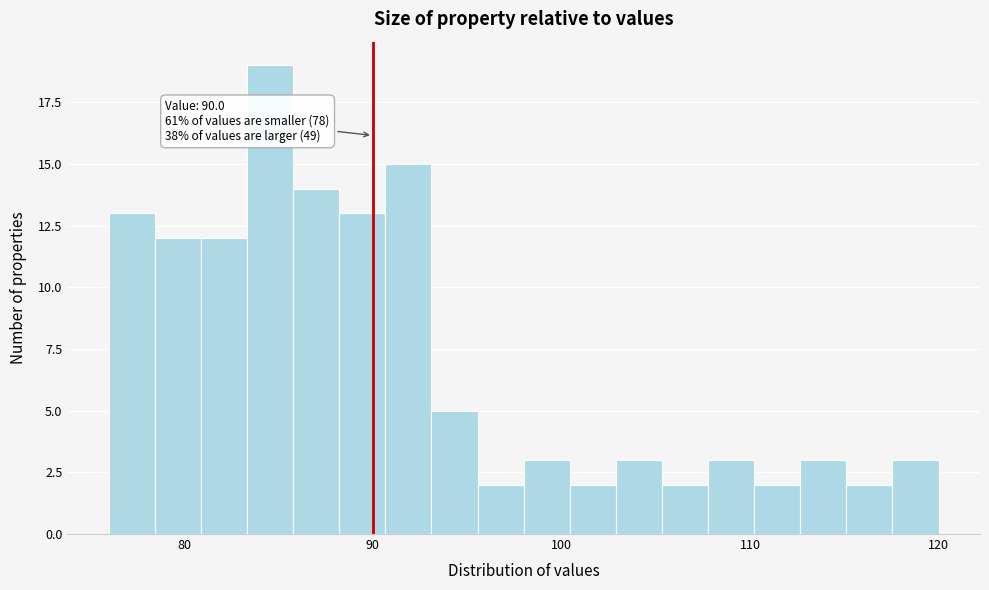

Around what value on the x-axis is the tallest bar? Give the approximate position of its centre, as read against the axis.

85